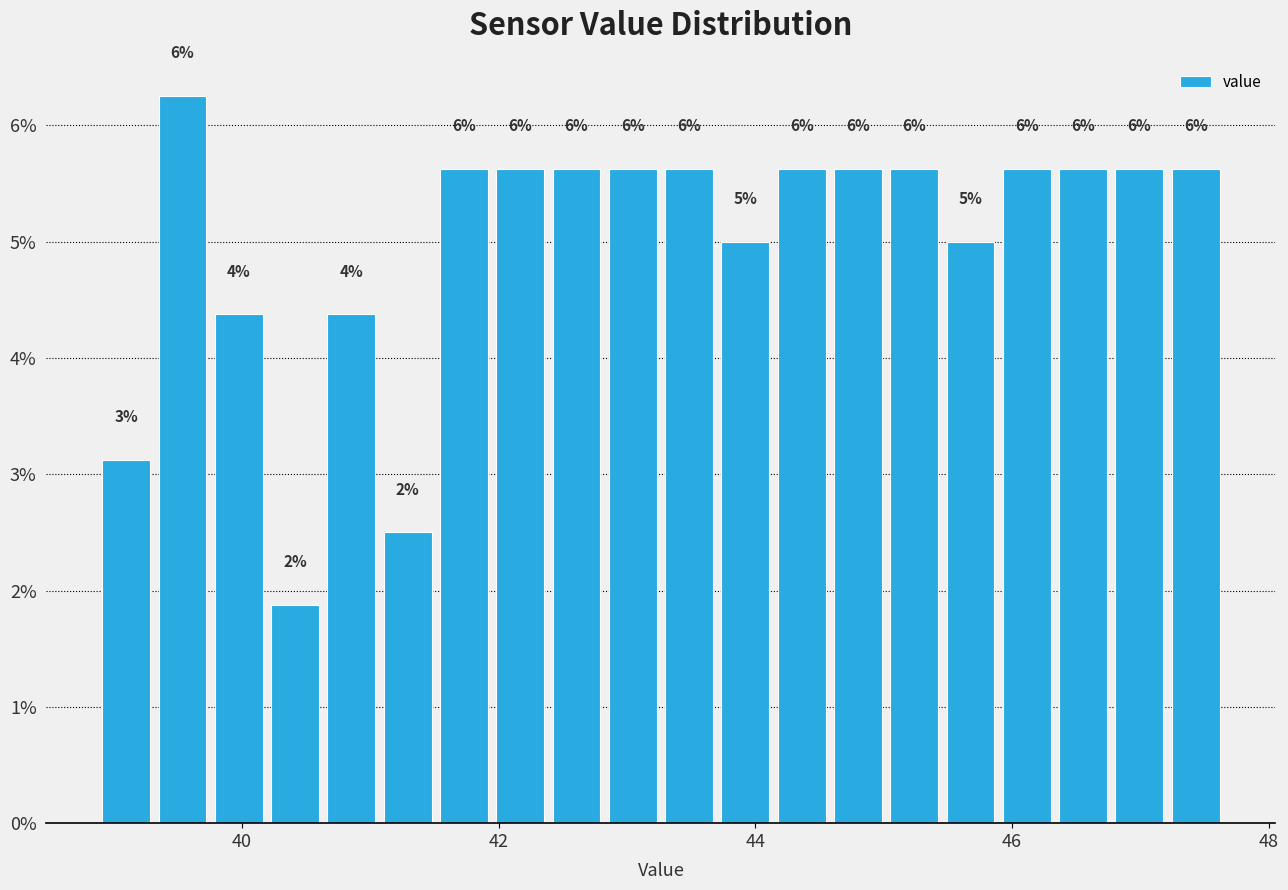

Around what value on the x-axis is the tallest bar? Give the approximate position of its centre, as read against the axis.

39.6